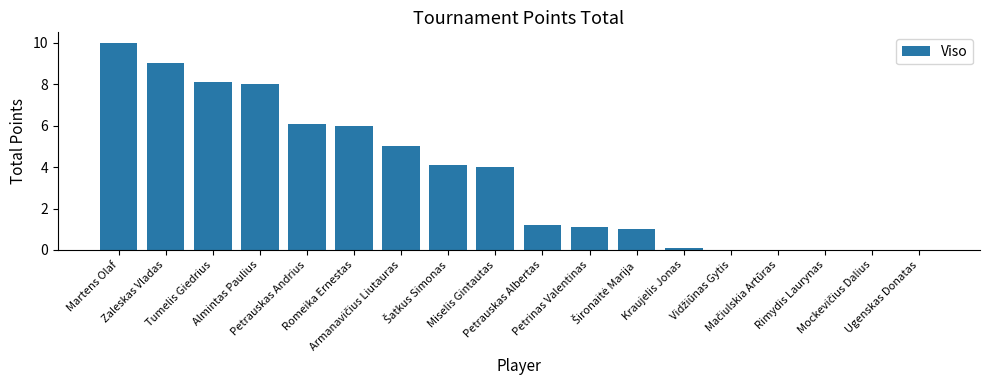

The chart shows a value of 0.1 at Kraujelis Jonas. True or false?

True